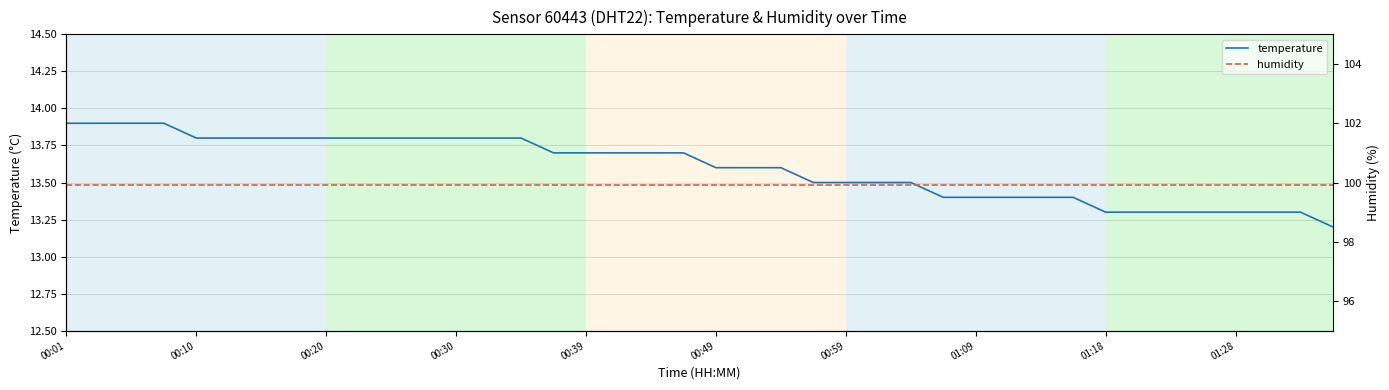

What is the sum of all humidity values?

3996.0